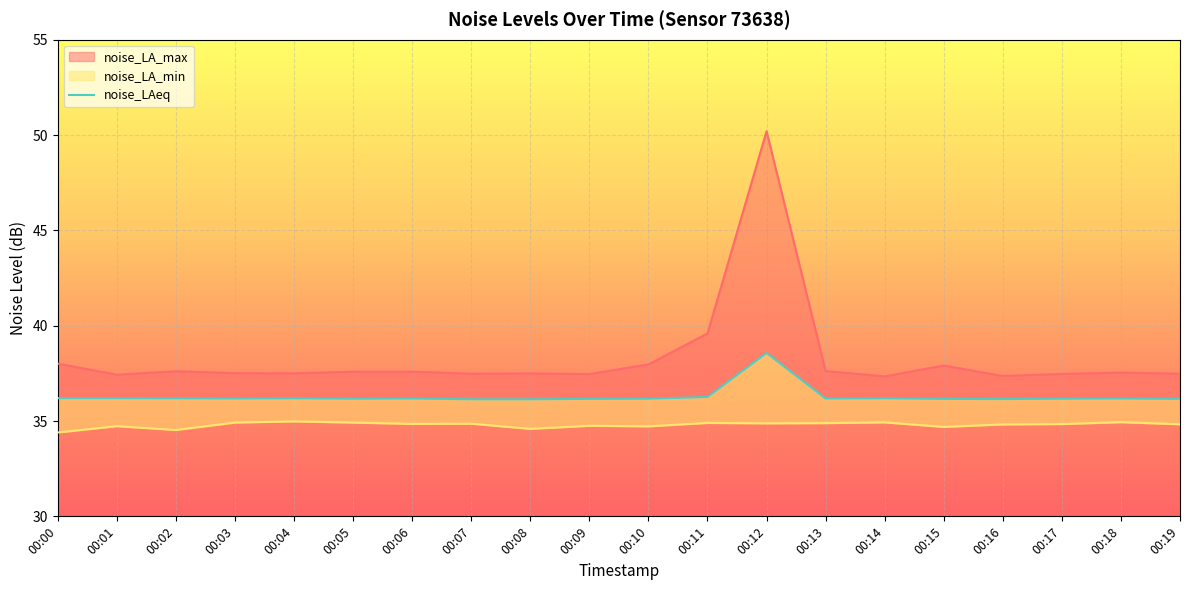

At 00:18, list the series in order from smallest to largest.

noise_LA_min, noise_LAeq, noise_LA_max